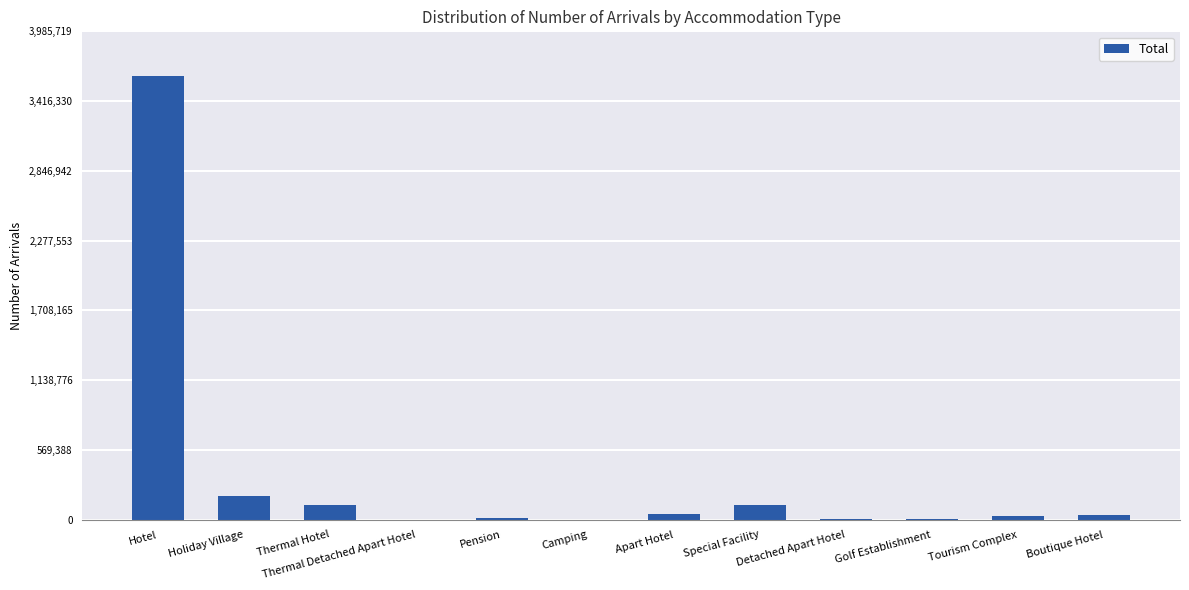

What is the sum of all values?

4199911